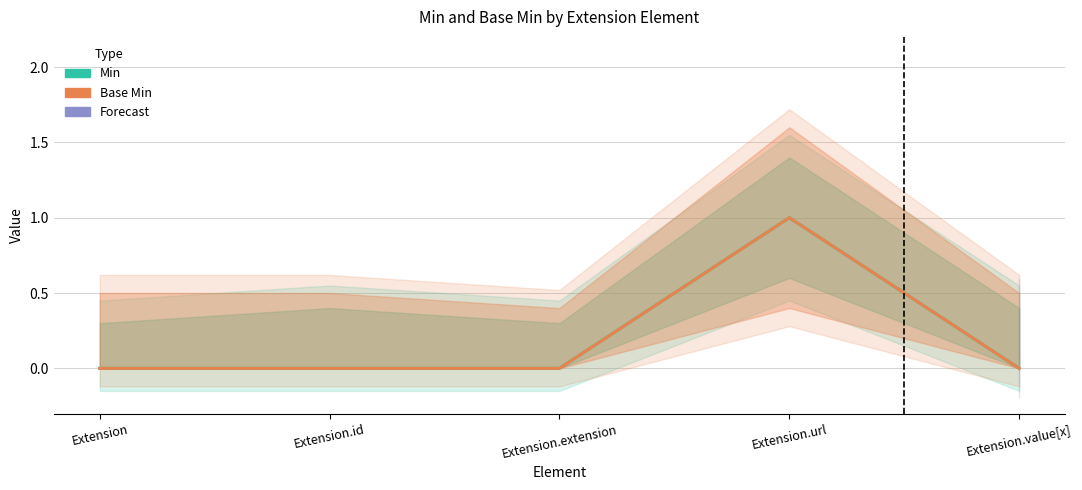

Reading right to left, what are all the values shown in this chart?

Min: Extension.value[x]=0	Extension.url=1	Extension.extension=0	Extension.id=0	Extension=0
Base Min: Extension.value[x]=0	Extension.url=1	Extension.extension=0	Extension.id=0	Extension=0